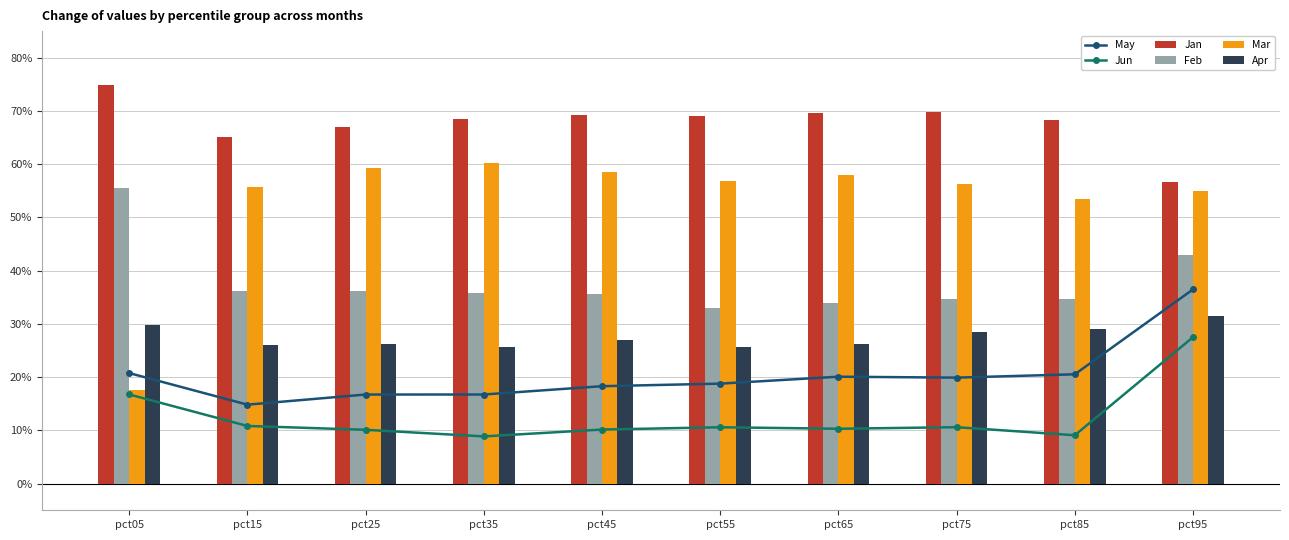

What is the sum of all Jan values?

6.8